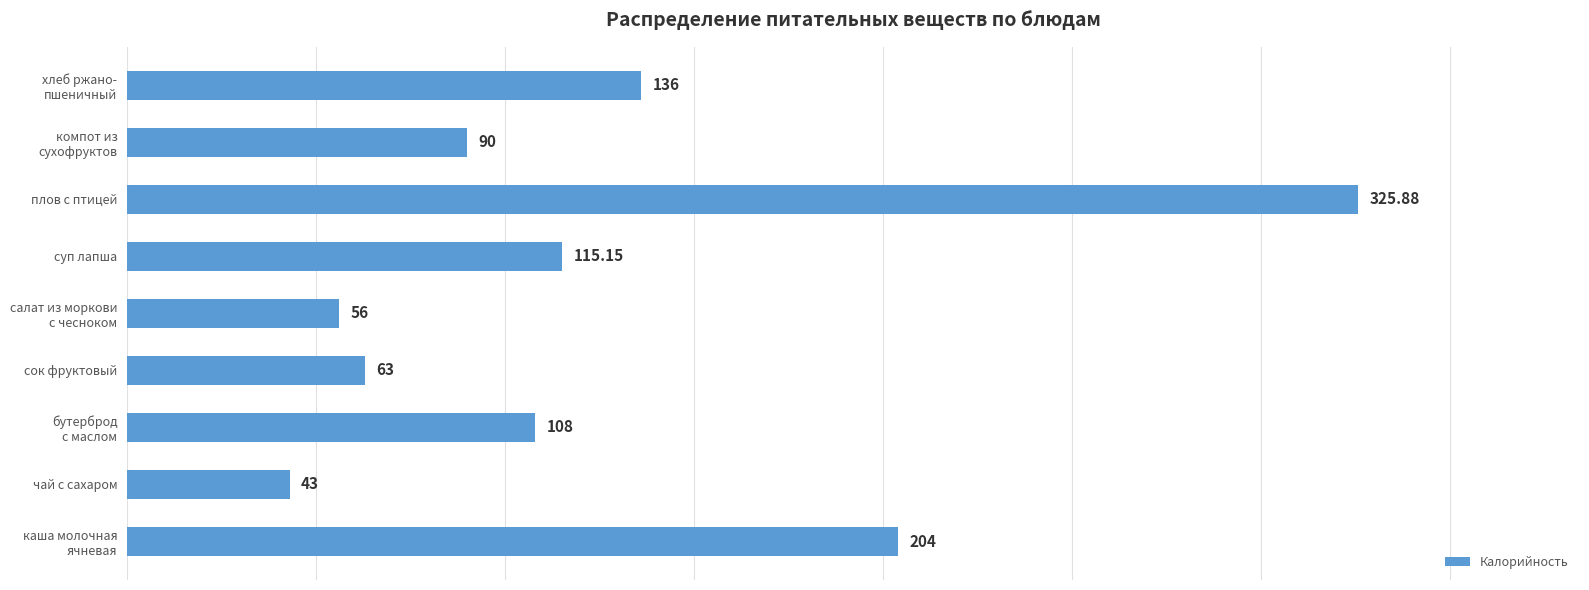

Rank the categories by value from highest to lowest.

плов с птицей, каша молочная
ячневая, хлеб ржано-
пшеничный, суп лапша, бутерброд
с маслом, компот из
сухофруктов, сок фруктовый, салат из моркови
с чесноком, чай с сахаром